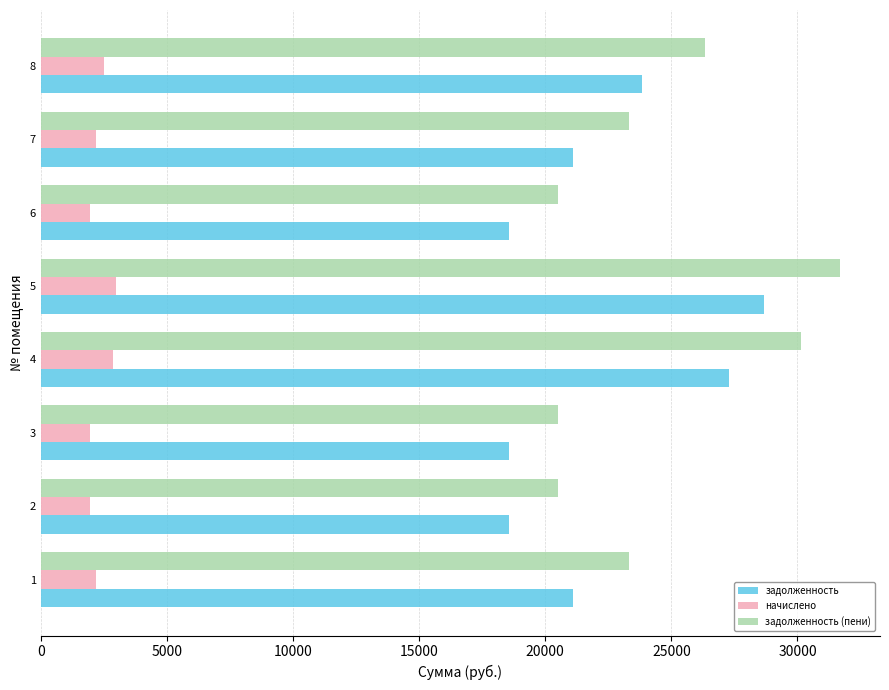

Which series changed the most between 6 and 8?

задолженность (пени)